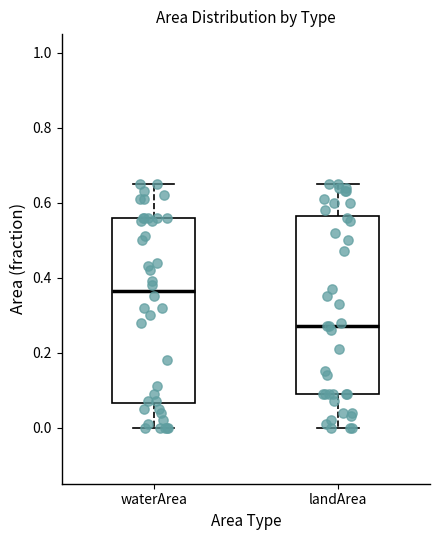

Where does the upper whisker of the box for landArea end on the y-axis? The values are not printed on the chart, so give them approximately, as read against the axis.

0.66